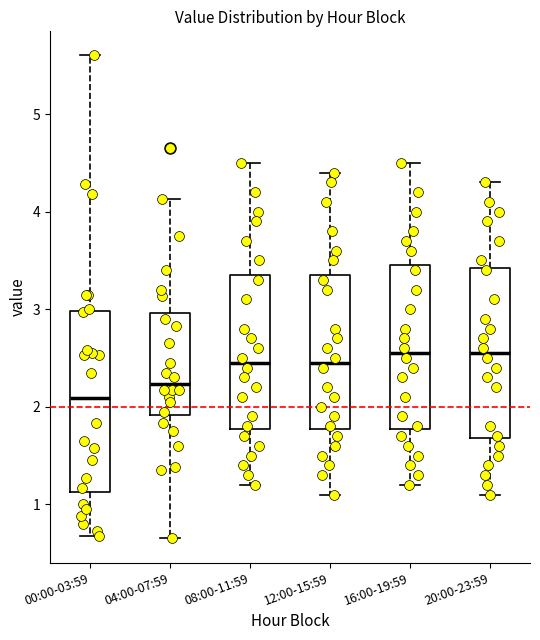

Reading left to right, transcribe this box plot: for each box, give where its median line is, the range the box spans, and where its two whiskers end, as read against the y-axis. The values are not printed on the chart, so give them approximately, as read against the axis.

00:00-03:59: median 2.1, box 1.1 to 3.0, whiskers 0.7 to 5.6
04:00-07:59: median 2.2, box 1.9 to 3.0, whiskers 0.7 to 4.1
08:00-11:59: median 2.5, box 1.8 to 3.4, whiskers 1.2 to 4.5
12:00-15:59: median 2.5, box 1.8 to 3.4, whiskers 1.1 to 4.4
16:00-19:59: median 2.6, box 1.8 to 3.5, whiskers 1.2 to 4.5
20:00-23:59: median 2.6, box 1.7 to 3.4, whiskers 1.1 to 4.3